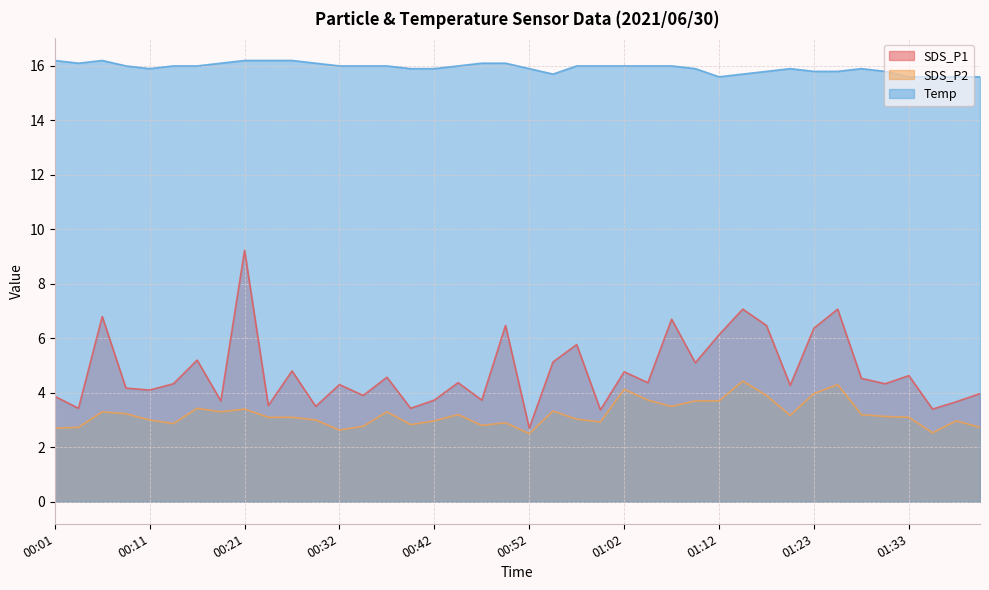

Rank the series by their maximum value, from highest to lowest.

Temp, SDS_P1, SDS_P2